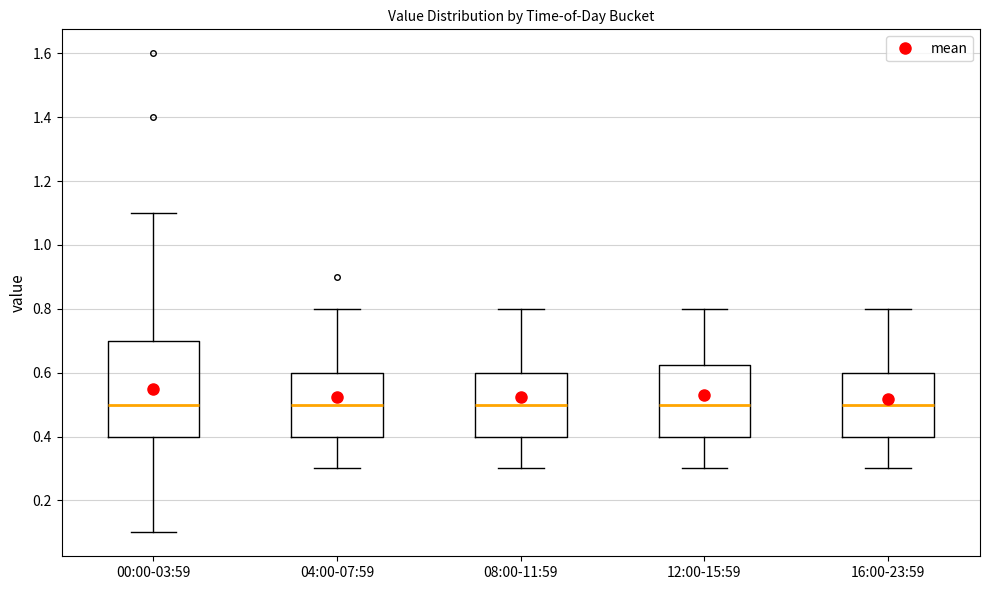

Which box is the tallest, from its lower edge to its upper edge?

00:00-03:59